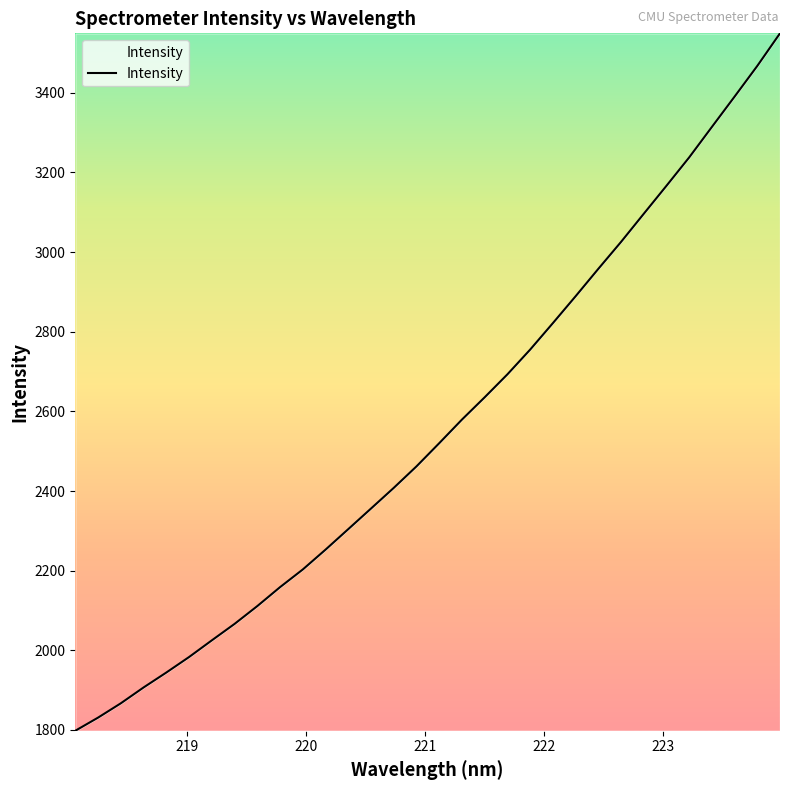

What is the maximum value shown in the chart?

3549.5